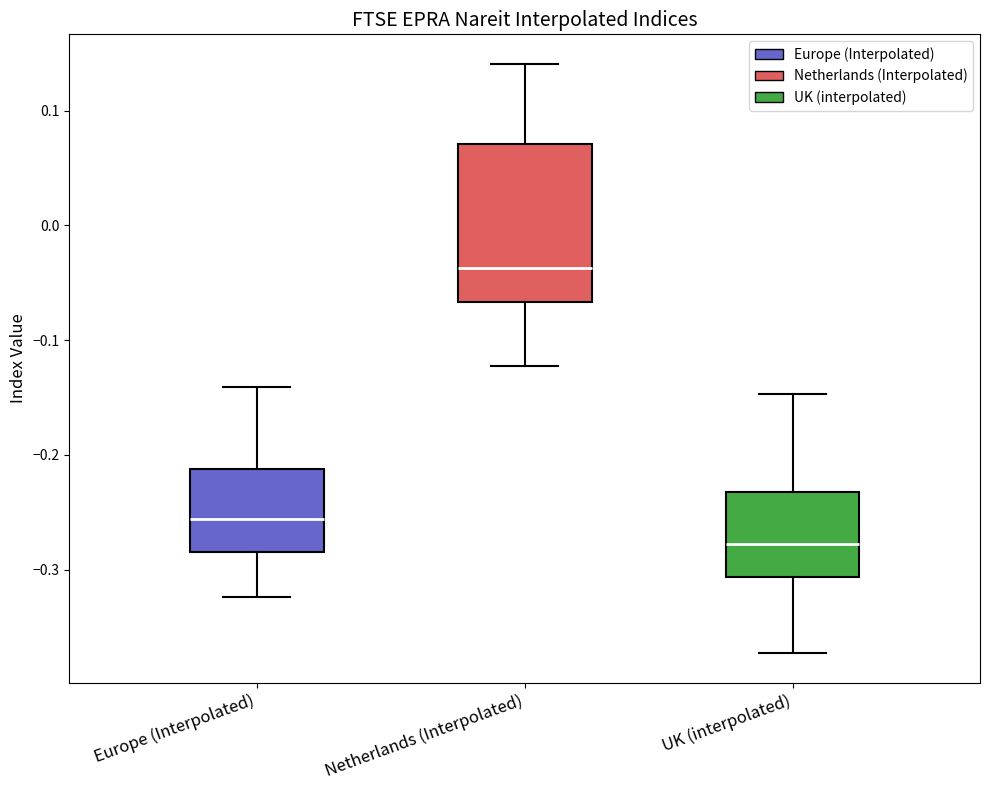

Which box's median line is the highest?

Netherlands (Interpolated)